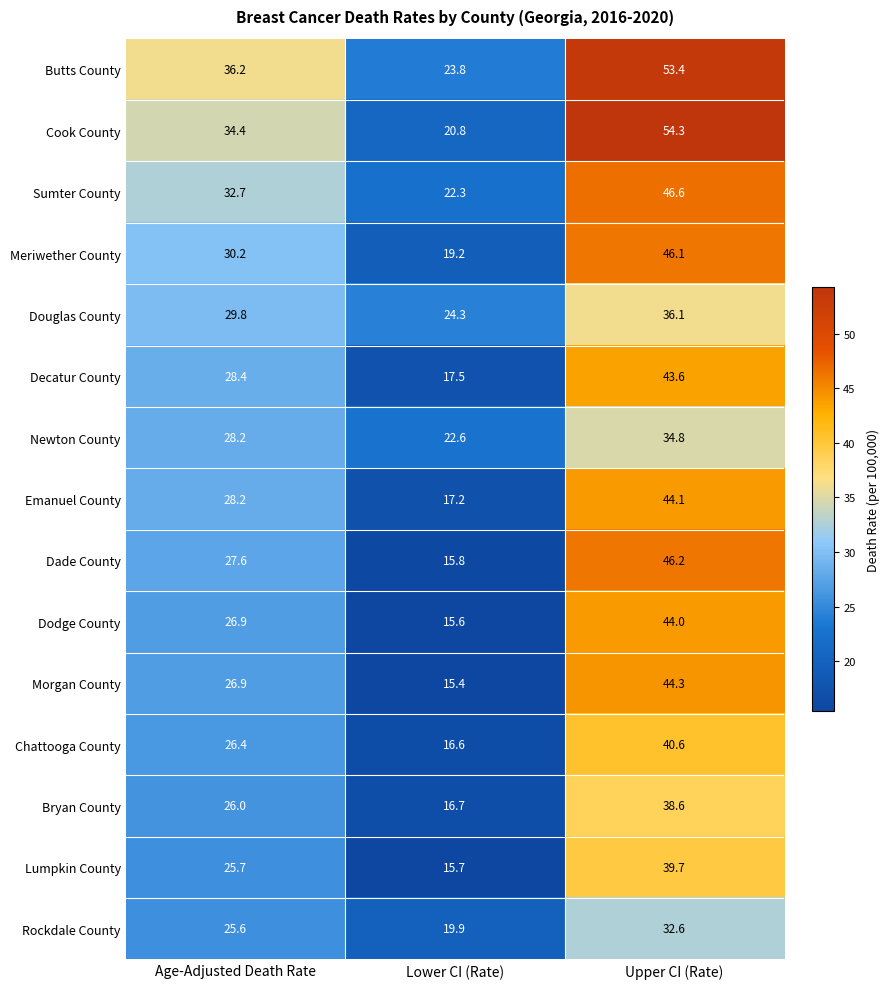

What is the sum of the Dade County values at Lower CI (Rate) and Age-Adjusted Death Rate?

43.4